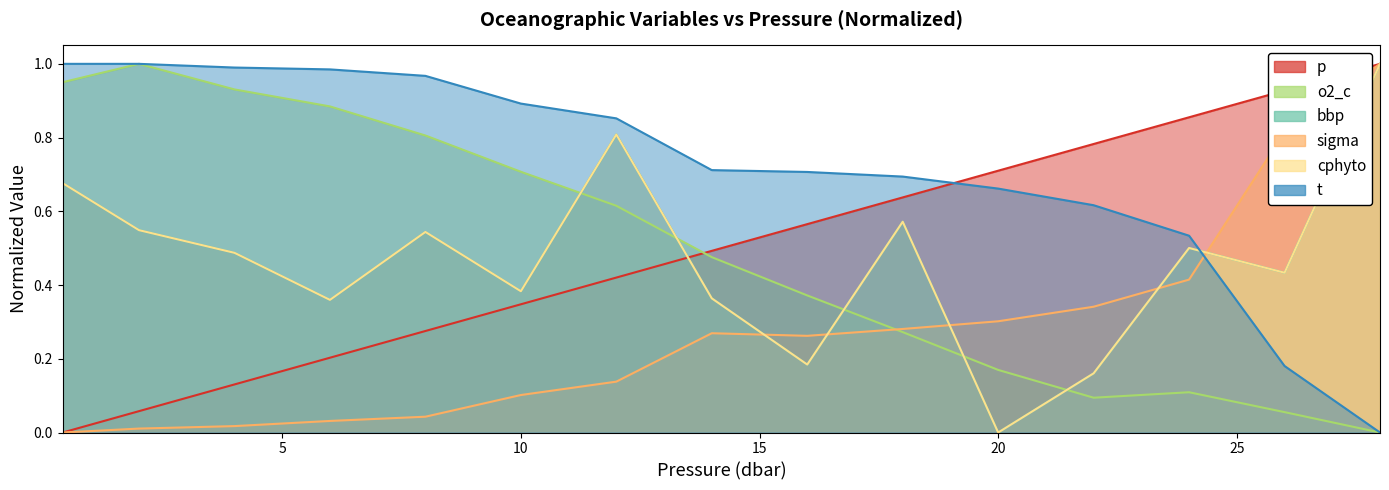

What is the difference between the maximum and minimum values in the sigma series?

1.0